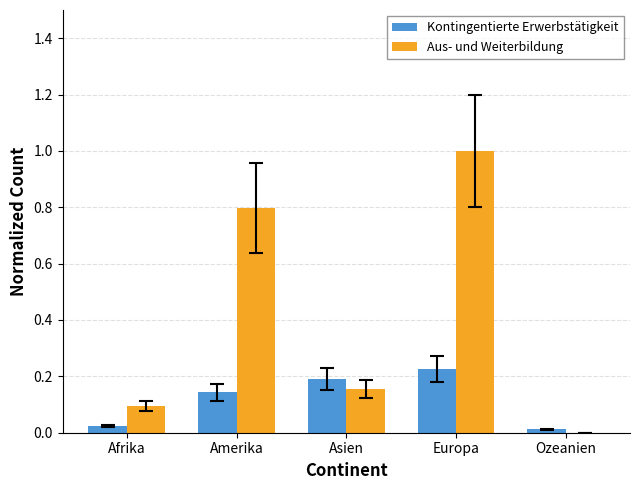

Is the value of Aus- und Weiterbildung at Afrika greater than the value of Kontingentierte Erwerbstätigkeit at Ozeanien?

Yes